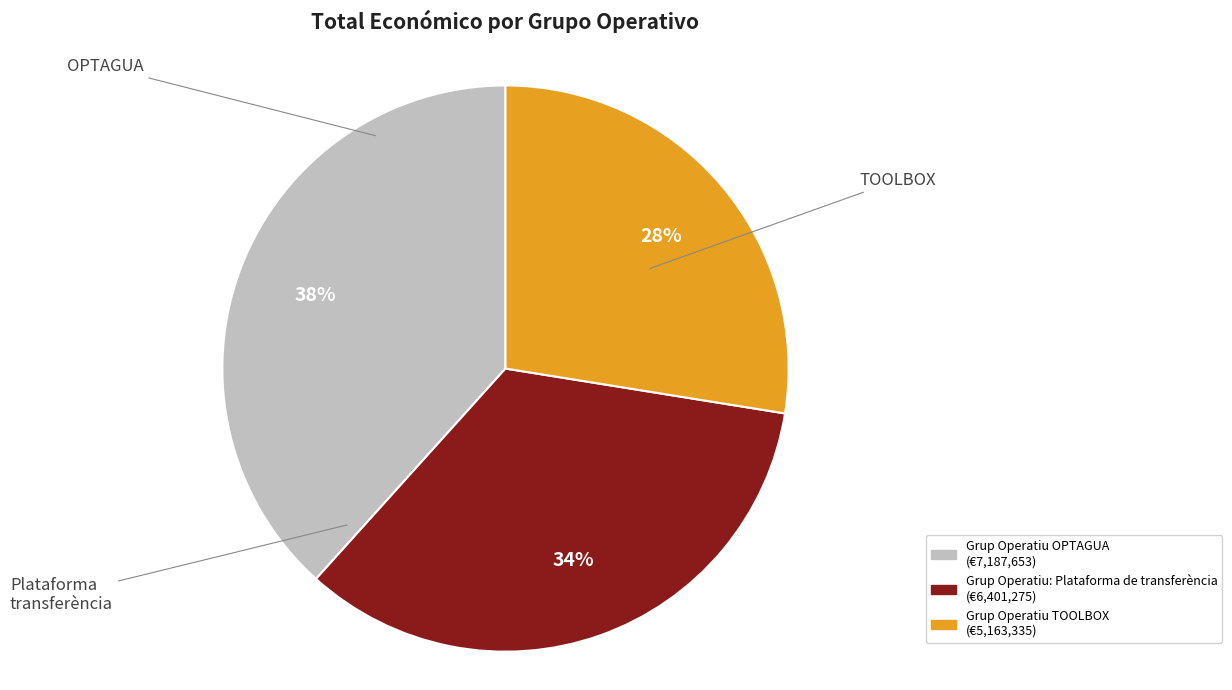

Do Grup Operatiu TOOLBOX and Grup Operatiu OPTAGUA together represent more than half of the pie?

Yes